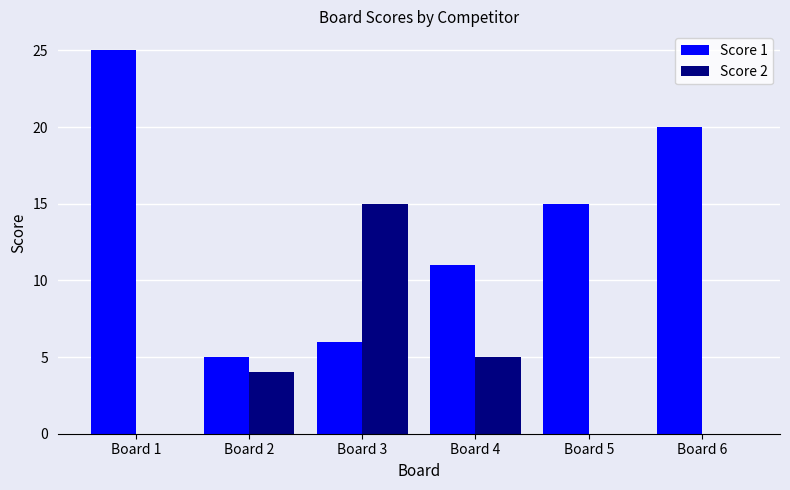

The Score 2 series shows 8 at Board 3. True or false?

False